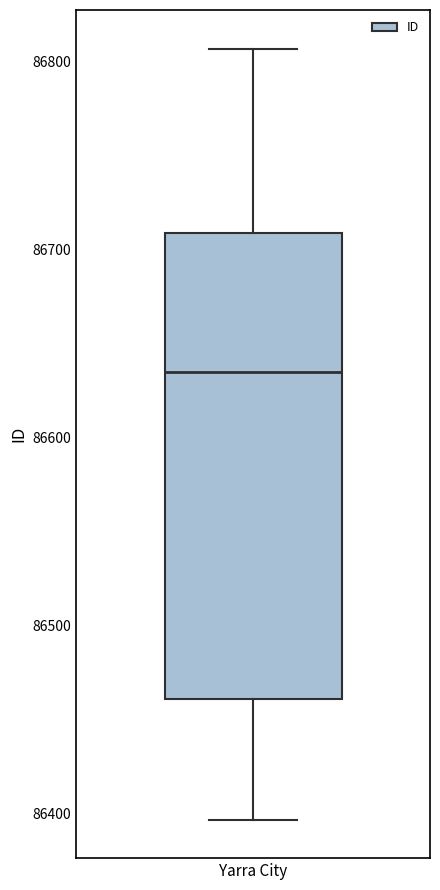

Where is the upper edge of the box for Yarra City on the y-axis? The values are not printed on the chart, so give them approximately, as read against the axis.

86710